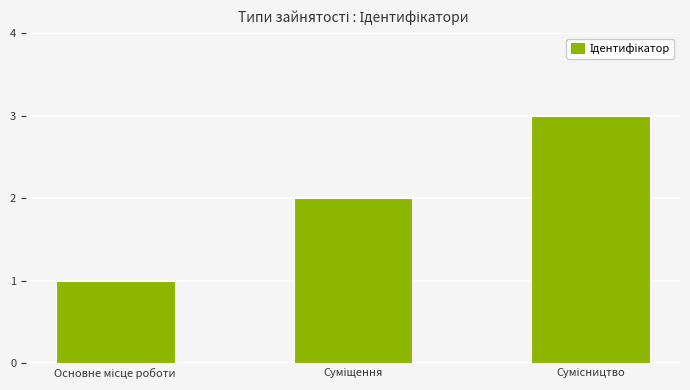

Are the bars horizontal?

No